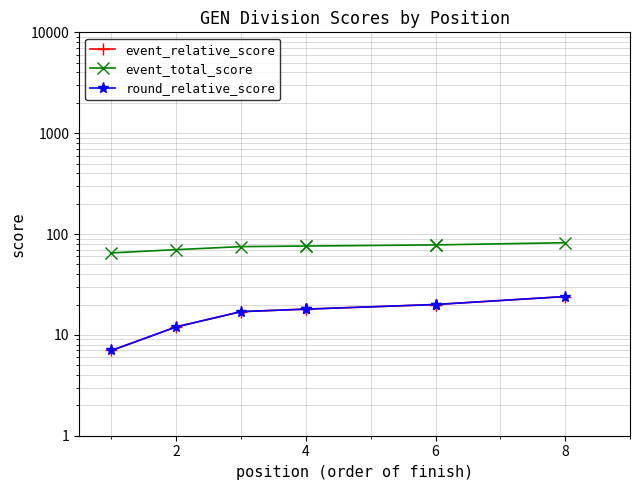

Is it true that event_total_score equals 48 at 4?

False